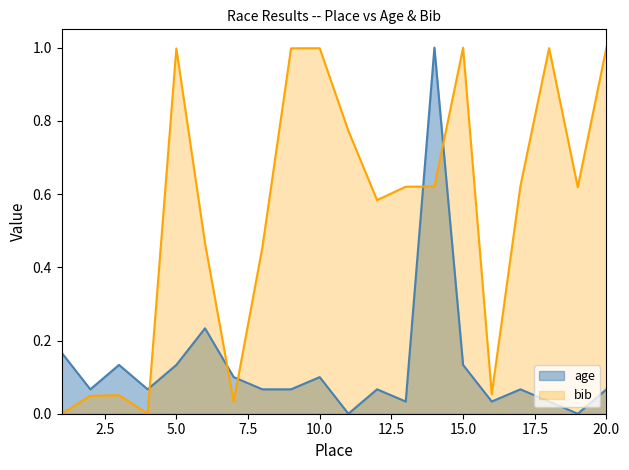

True or false: bib has more than 0 points higher than both neighbors.

True